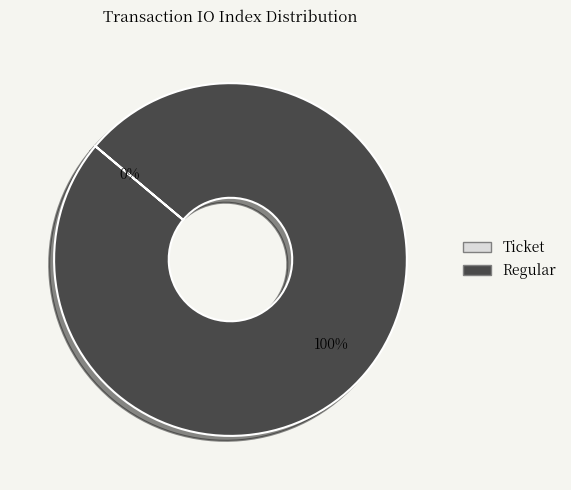

What percentage is the Regular (io_index=77) slice, to the nearest percent?

100%